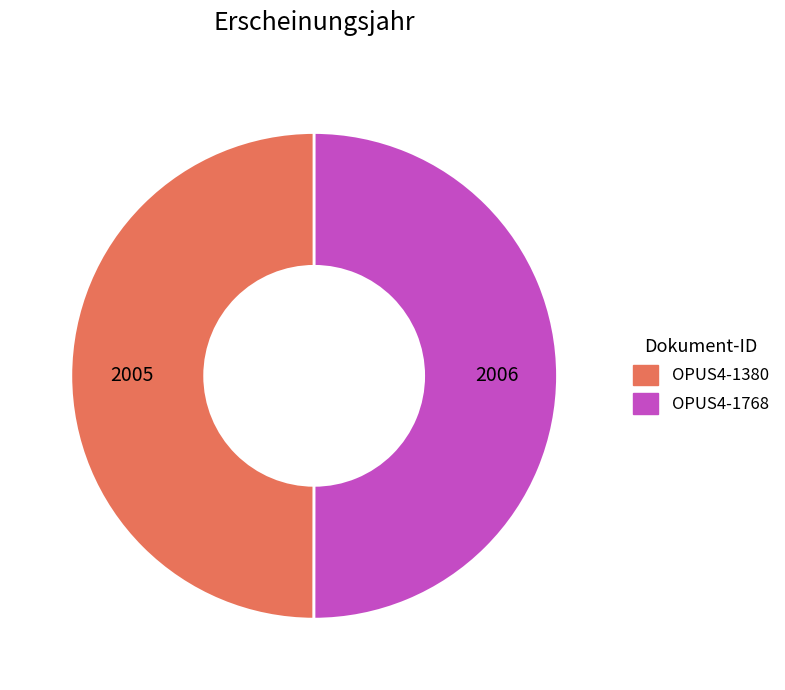

Combined, do OPUS4-1768 and OPUS4-1380 account for over 50%?

Yes